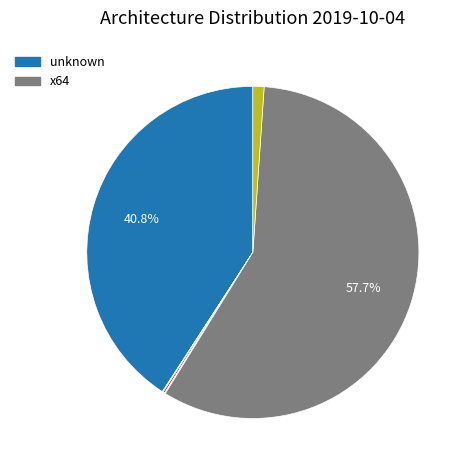

Is there a majority slice in this chart?

Yes